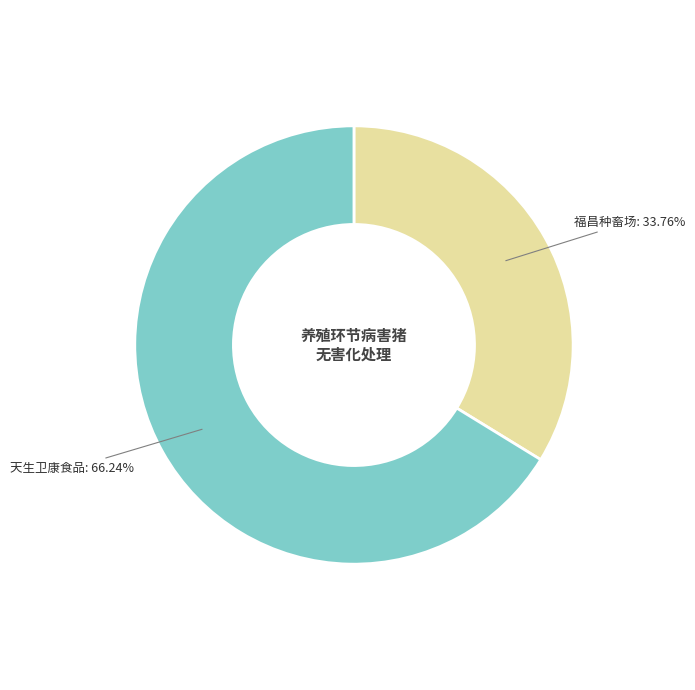

Is there a majority slice in this chart?

Yes